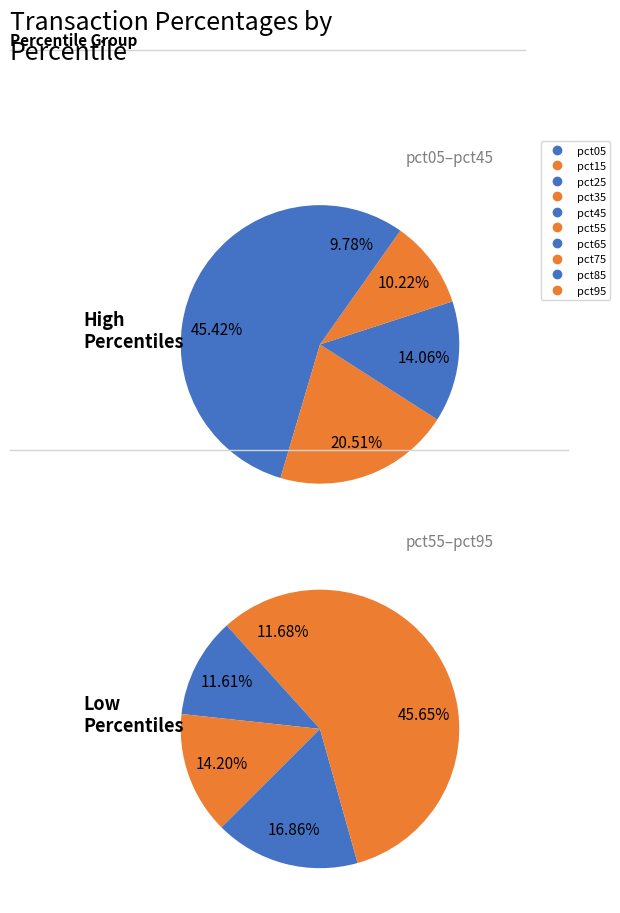

Does any single category account for the majority?

No